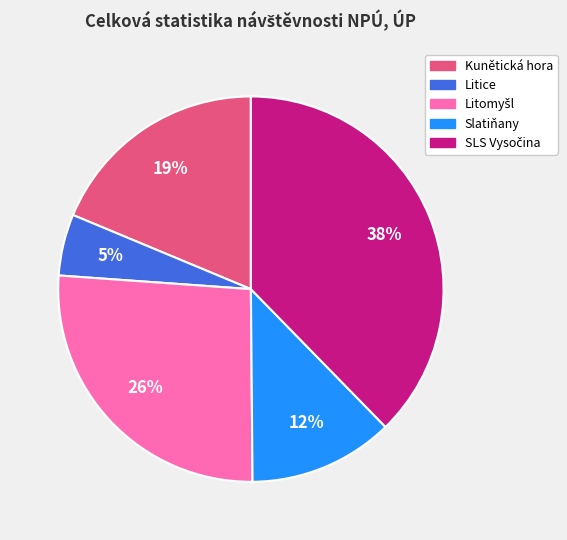

To the nearest percent, what is the combined percentage of Litice and Kunětická hora?

24%